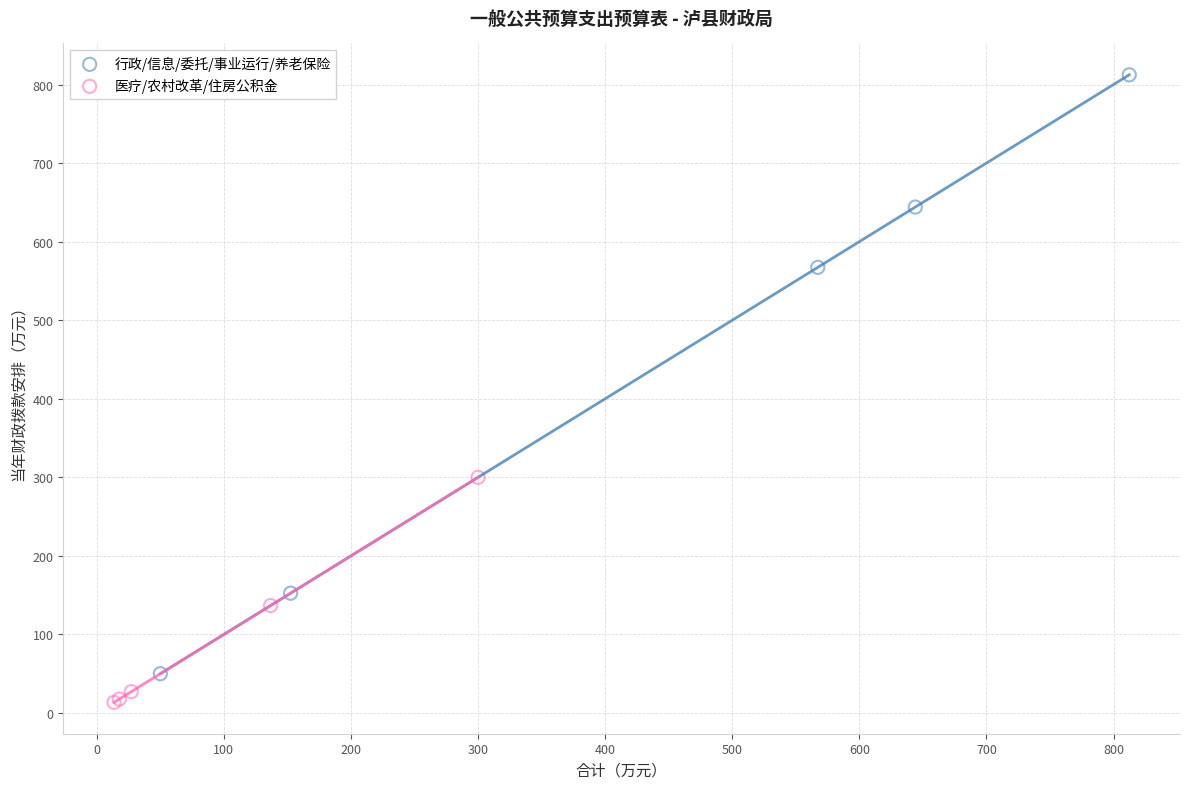

Which series has the widest spread of Y values?

行政/信息/委托/事业运行/养老保险